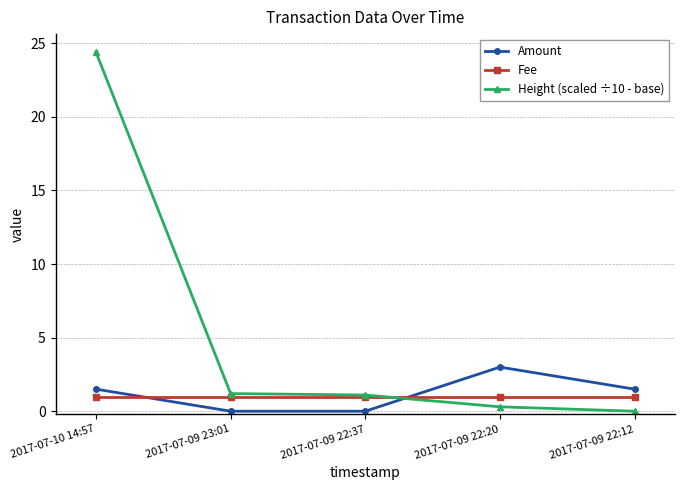

How many values in the Height (scaled ÷10 - base) series exceed 1?

3